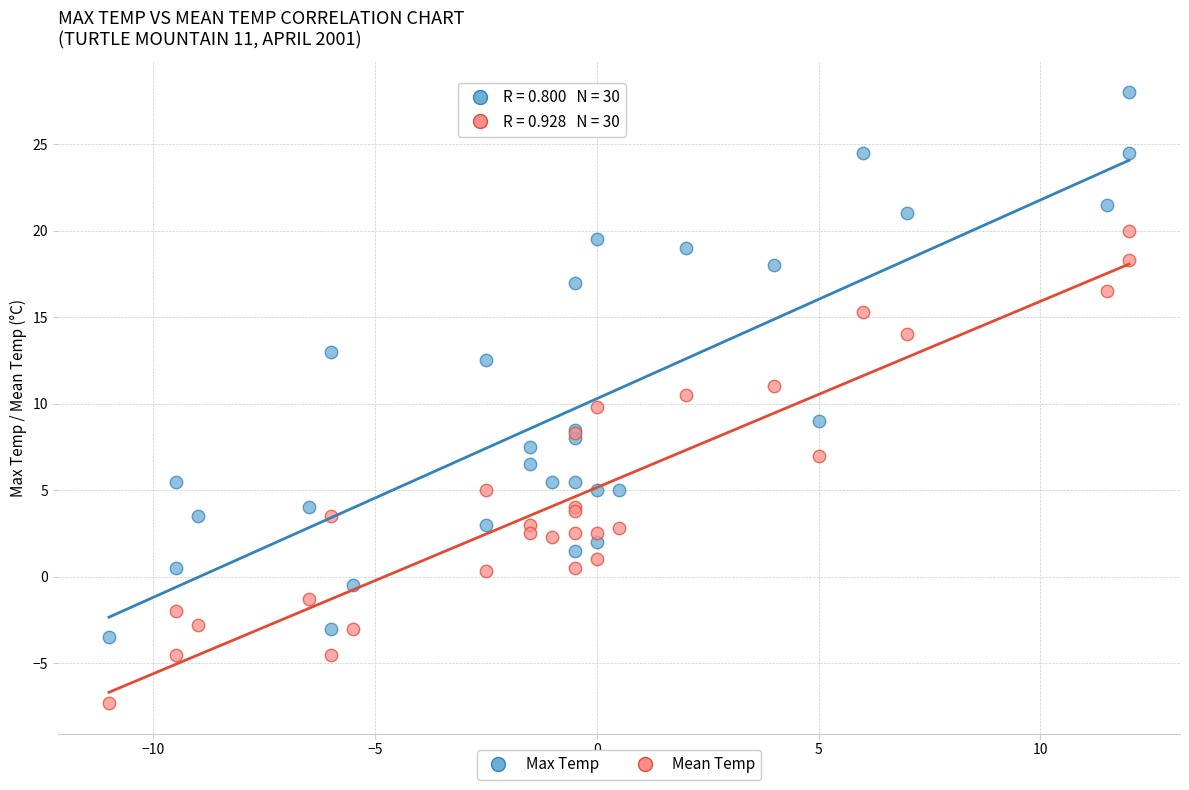

Which series has the largest Y range (max minus min)?

Max Temp